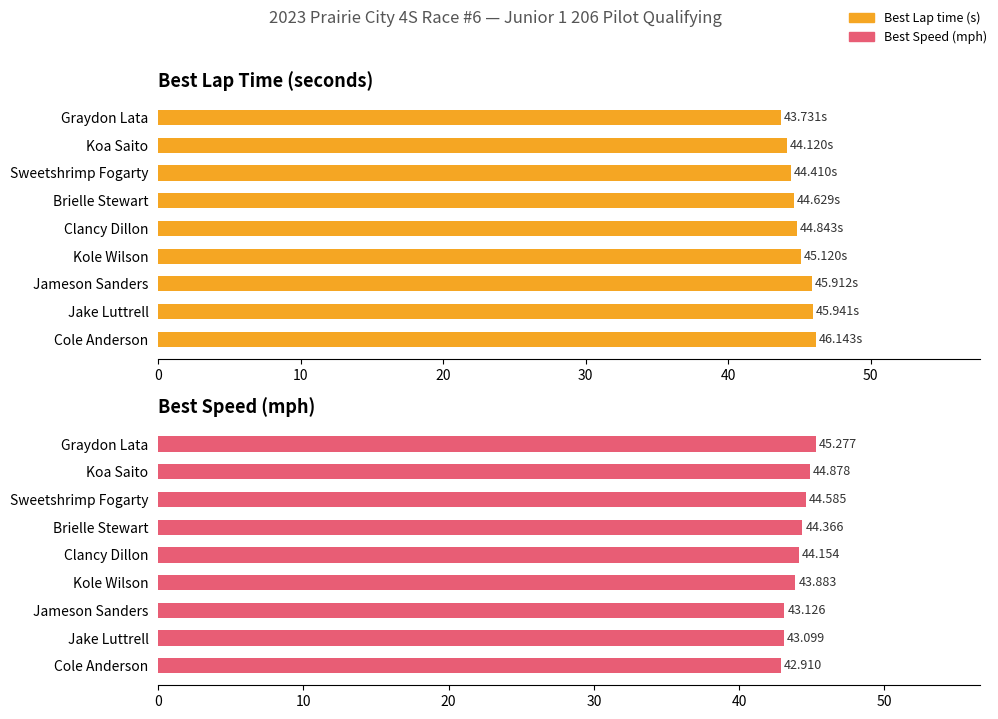

What is the sum of all Best Lap time values?

404.8